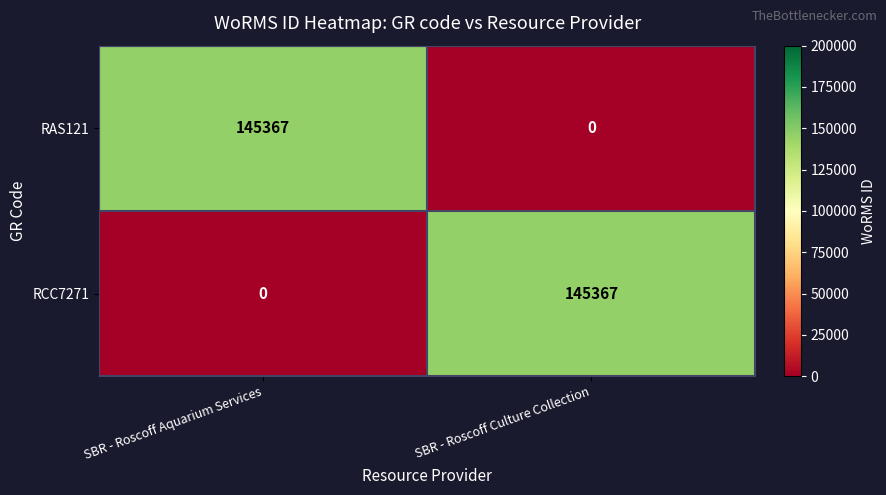

The RAS121 series shows 145367 at SBR - Roscoff Aquarium Services. True or false?

True